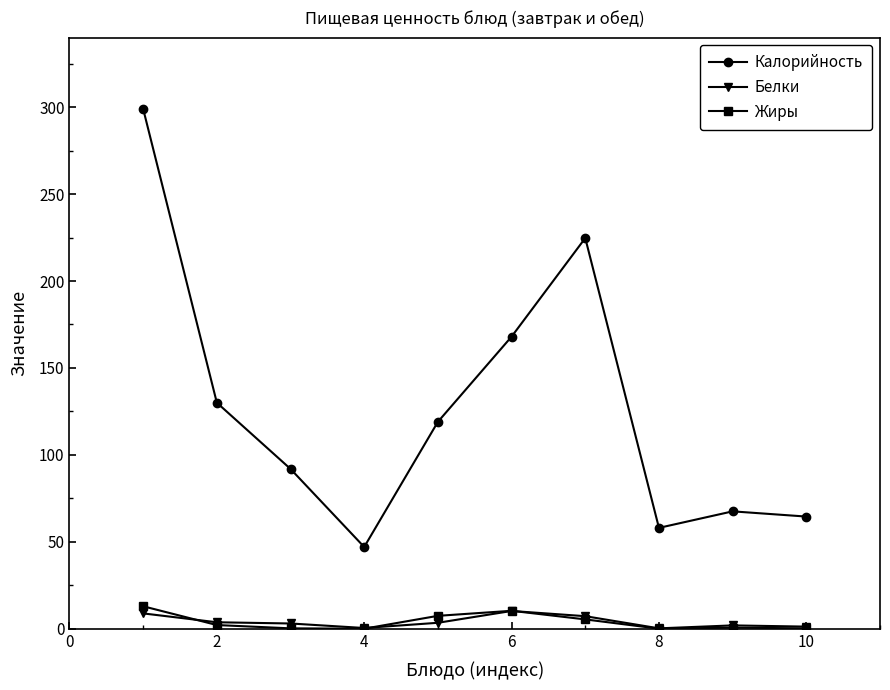

What is the sum of all Калорийность values?

1269.6